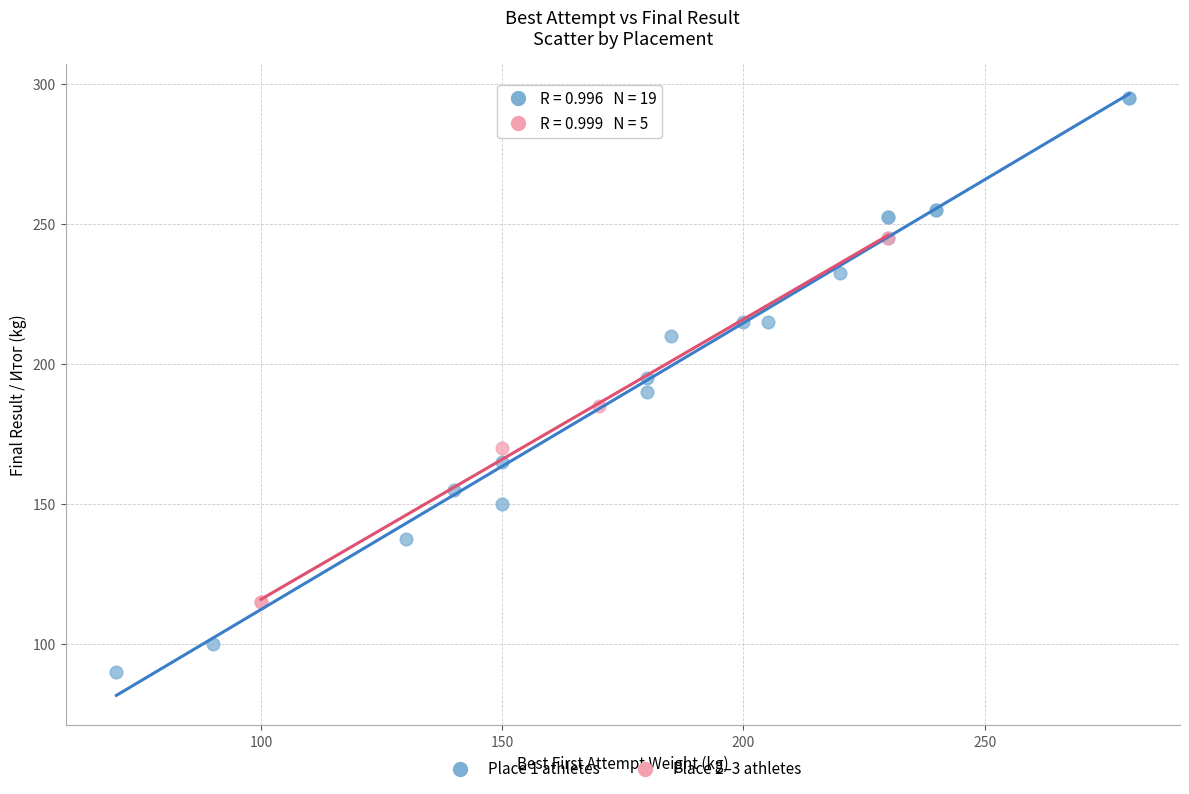

Which series reaches the minimum Y coordinate?

Place 1 athletes